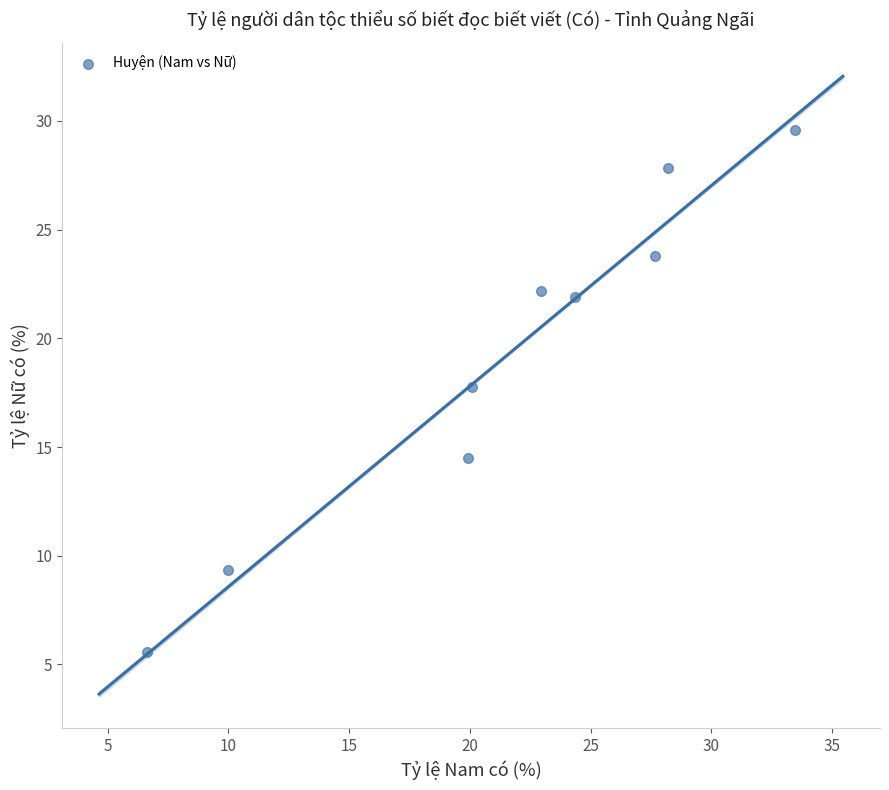

What Y value in the scatter plot is closest to 17?

17.8